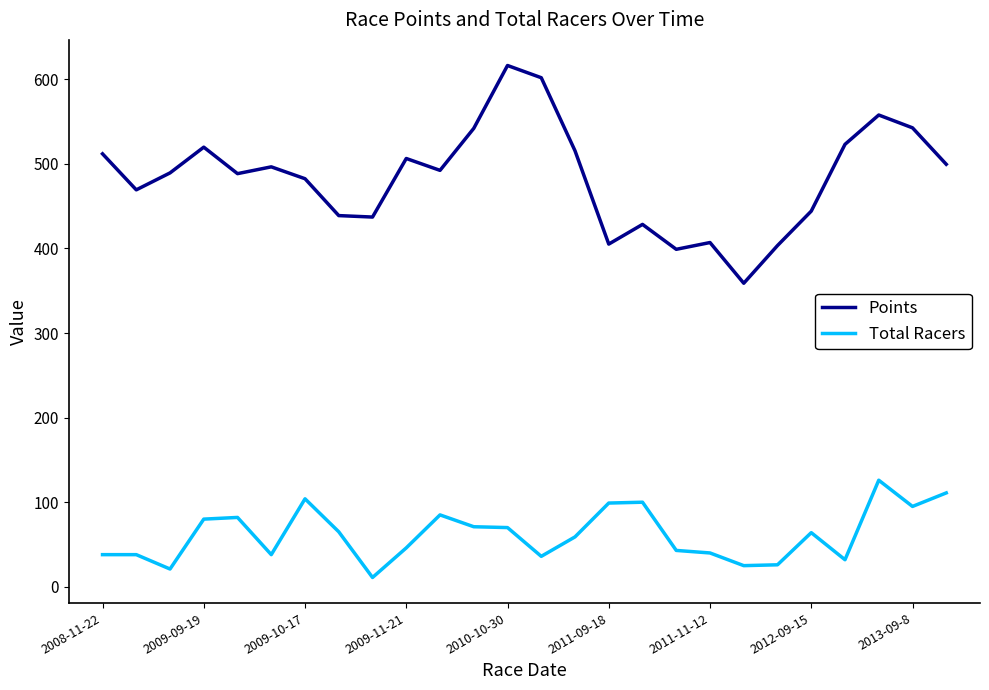

Which series has the largest range (max minus min)?

Points